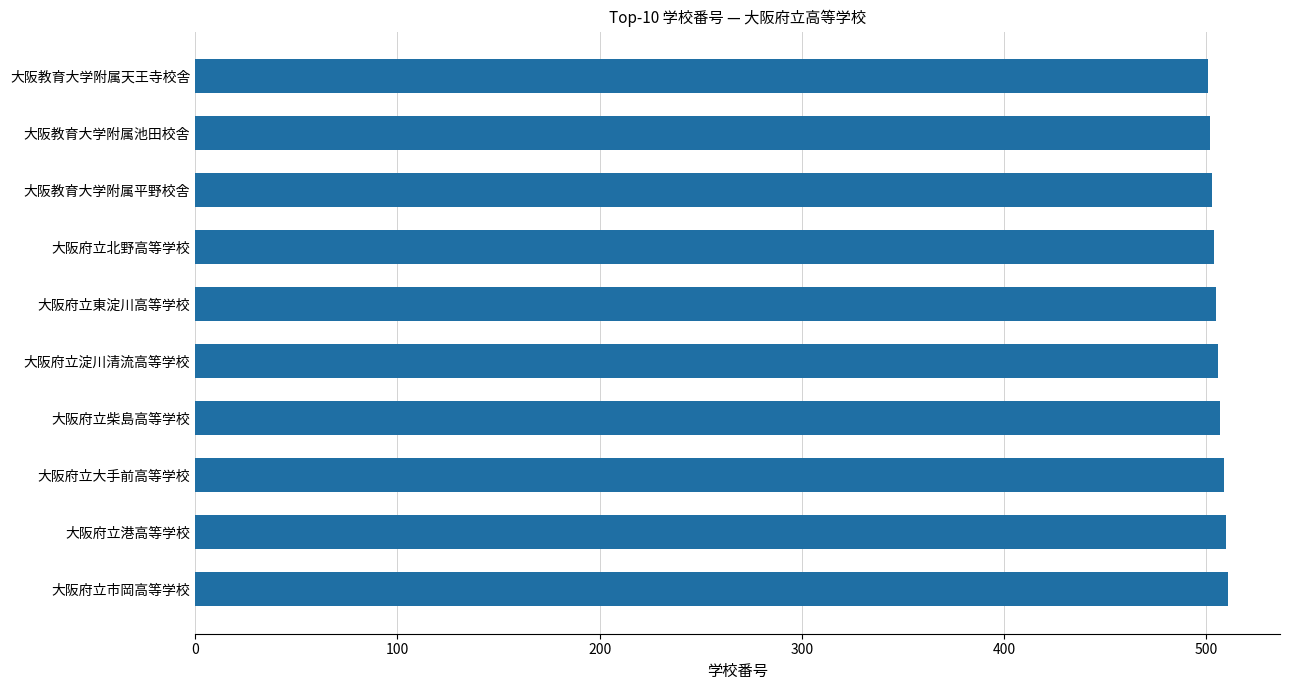

Read the value at 大阪府立港高等学校.

510